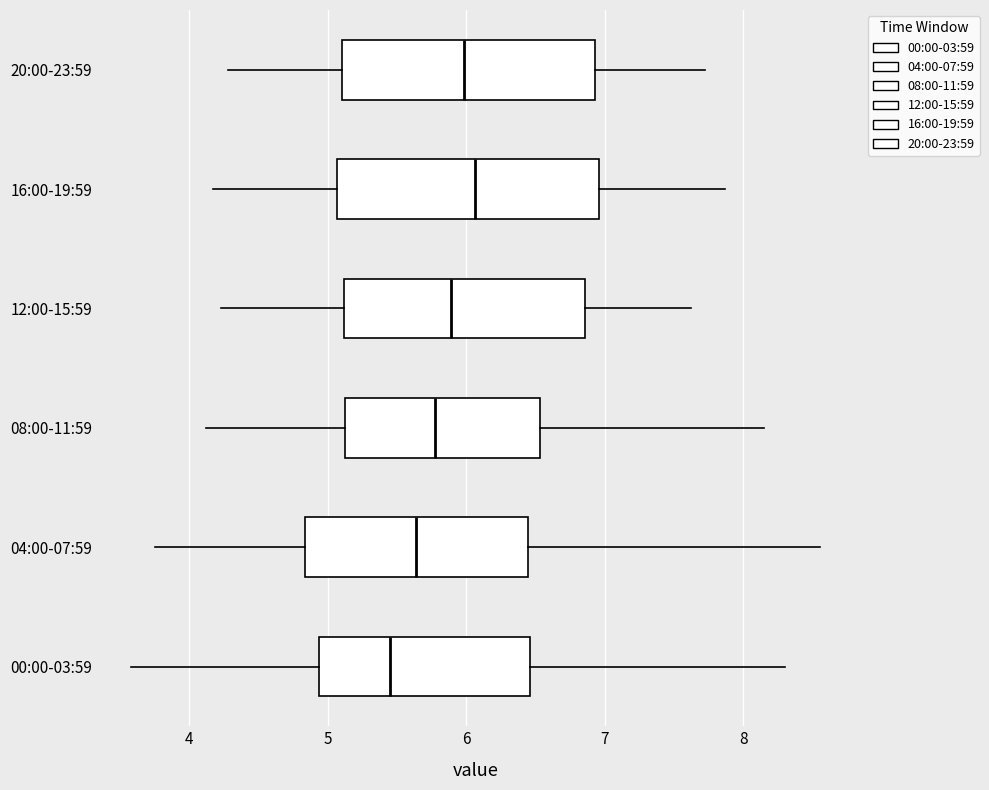

Where is the right edge of the box for 20:00-23:59 on the x-axis? The values are not printed on the chart, so give them approximately, as read against the axis.

6.9